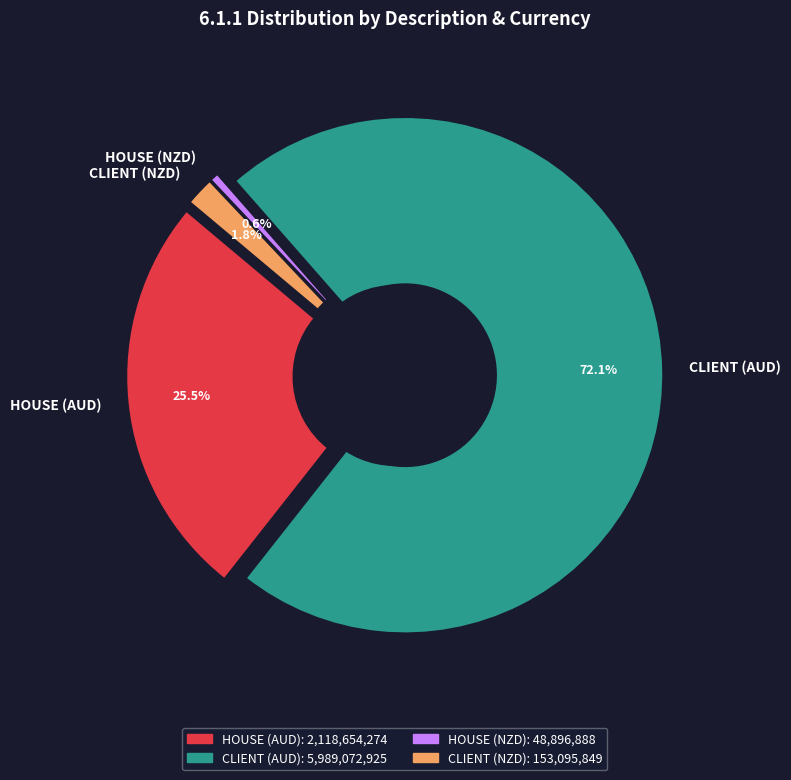

What is the change in value from HOUSE (AUD) to CLIENT (AUD)?

+3870418651